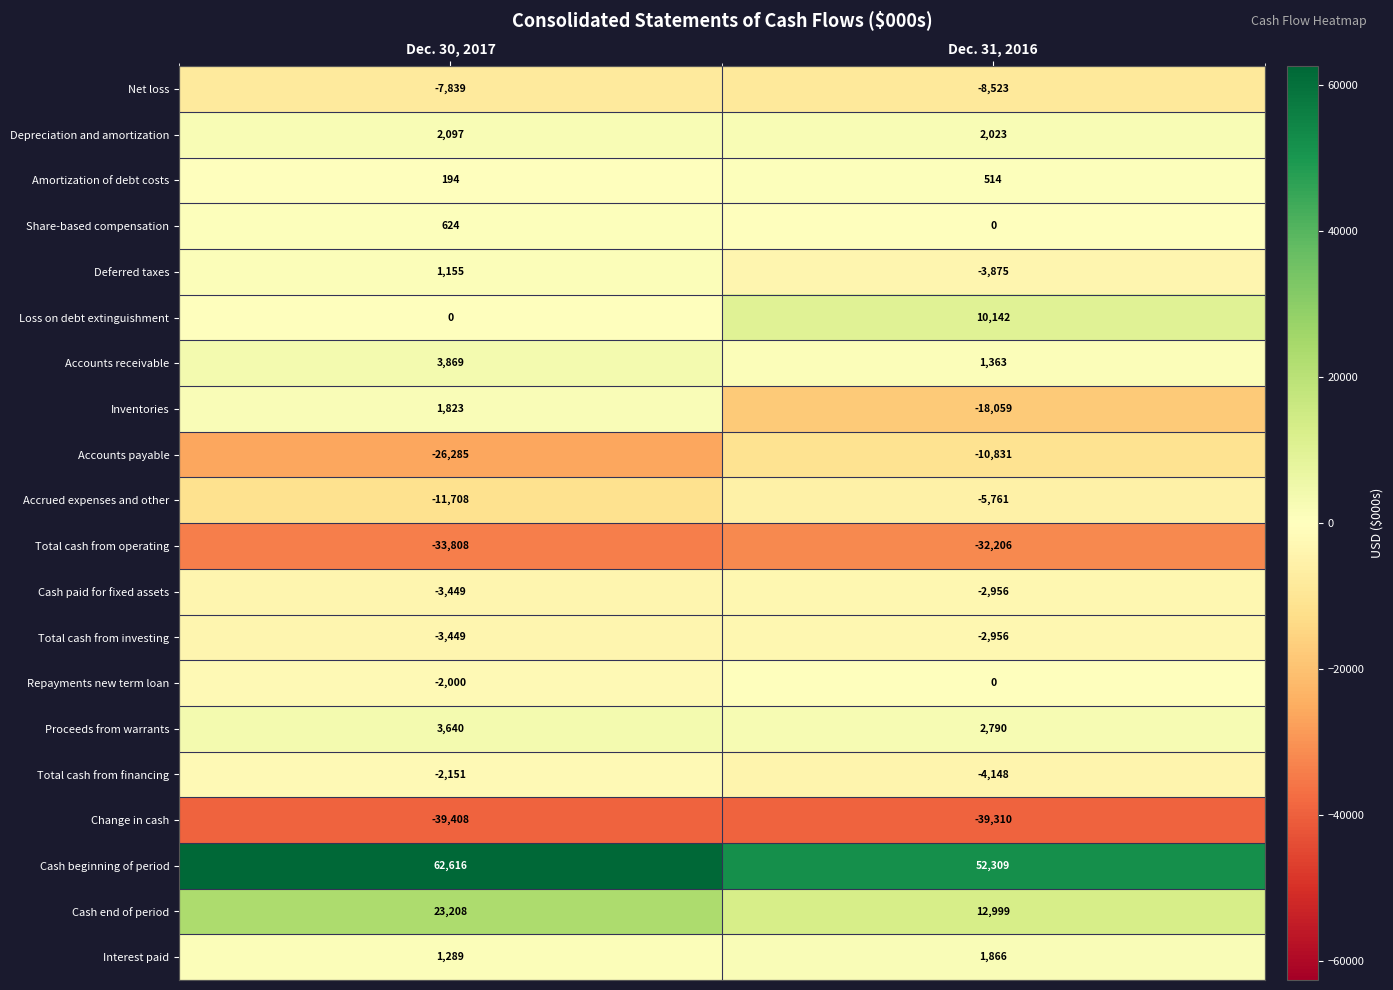

What is the average value of the Accrued expenses and other series?

-8734